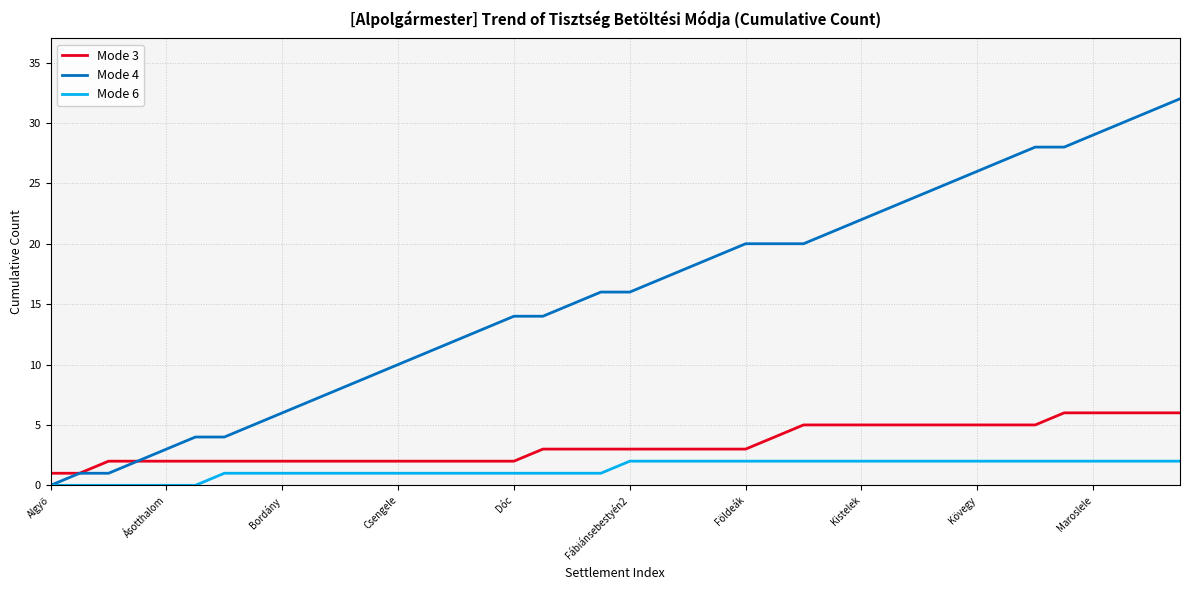

What is the sum of all Mode 3 values?

135